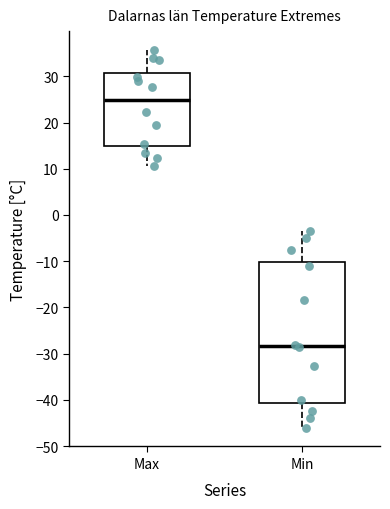

Where does the upper whisker of the box for Min end on the y-axis? The values are not printed on the chart, so give them approximately, as read against the axis.

-3